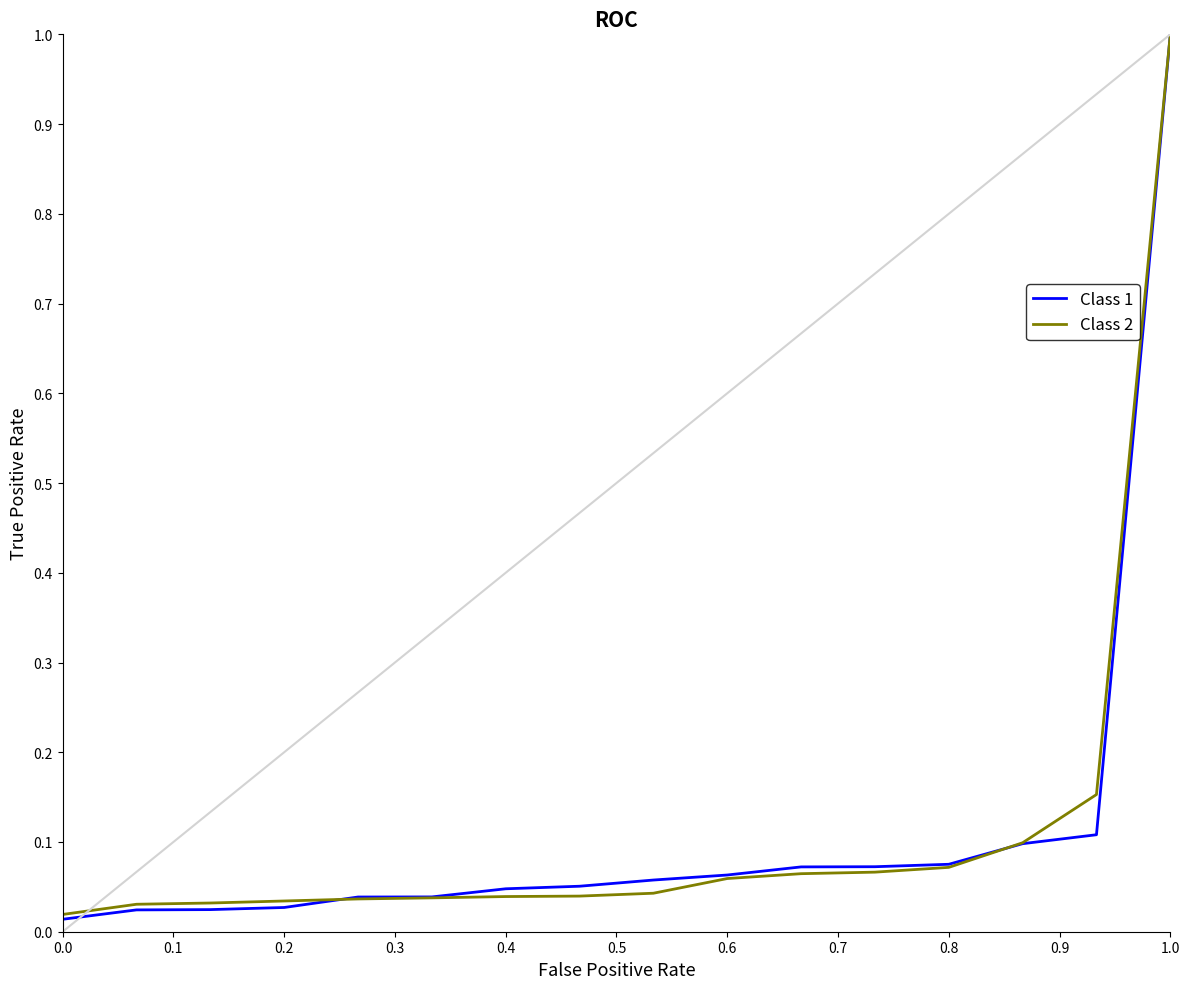

How many lines are shown in the chart?

2